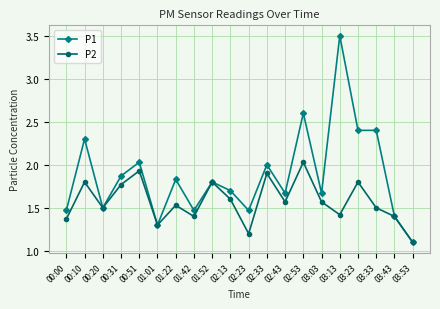

What is the difference between the second highest and minimum values in the P2 series?

0.8